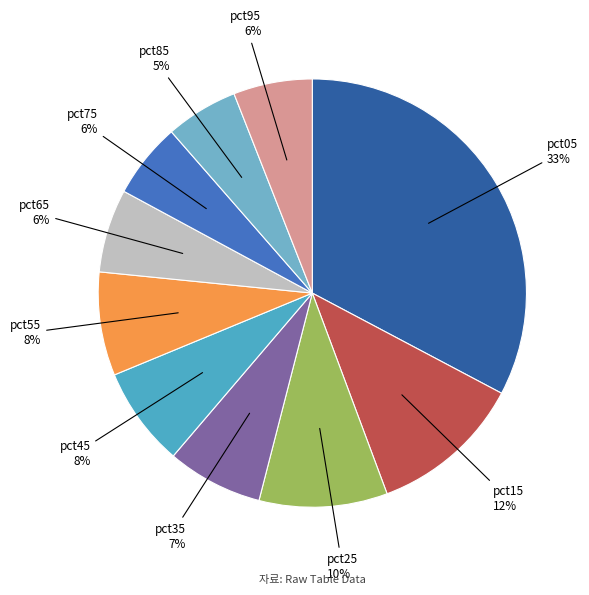

How many slices are in this pie chart?

10